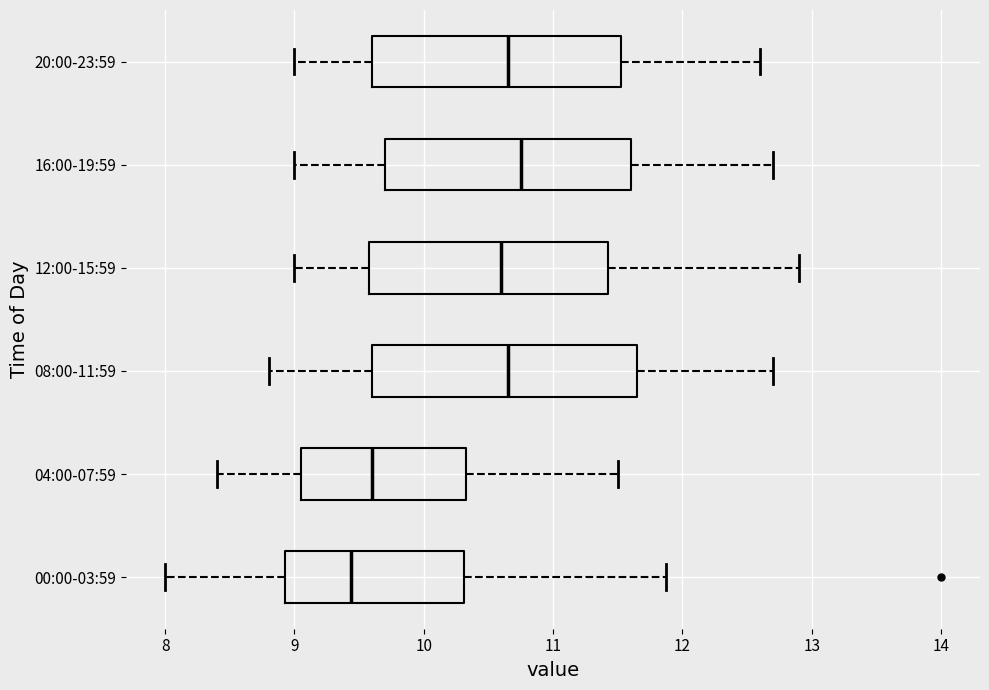

Which box is the widest, from its left edge to its right edge?

08:00-11:59